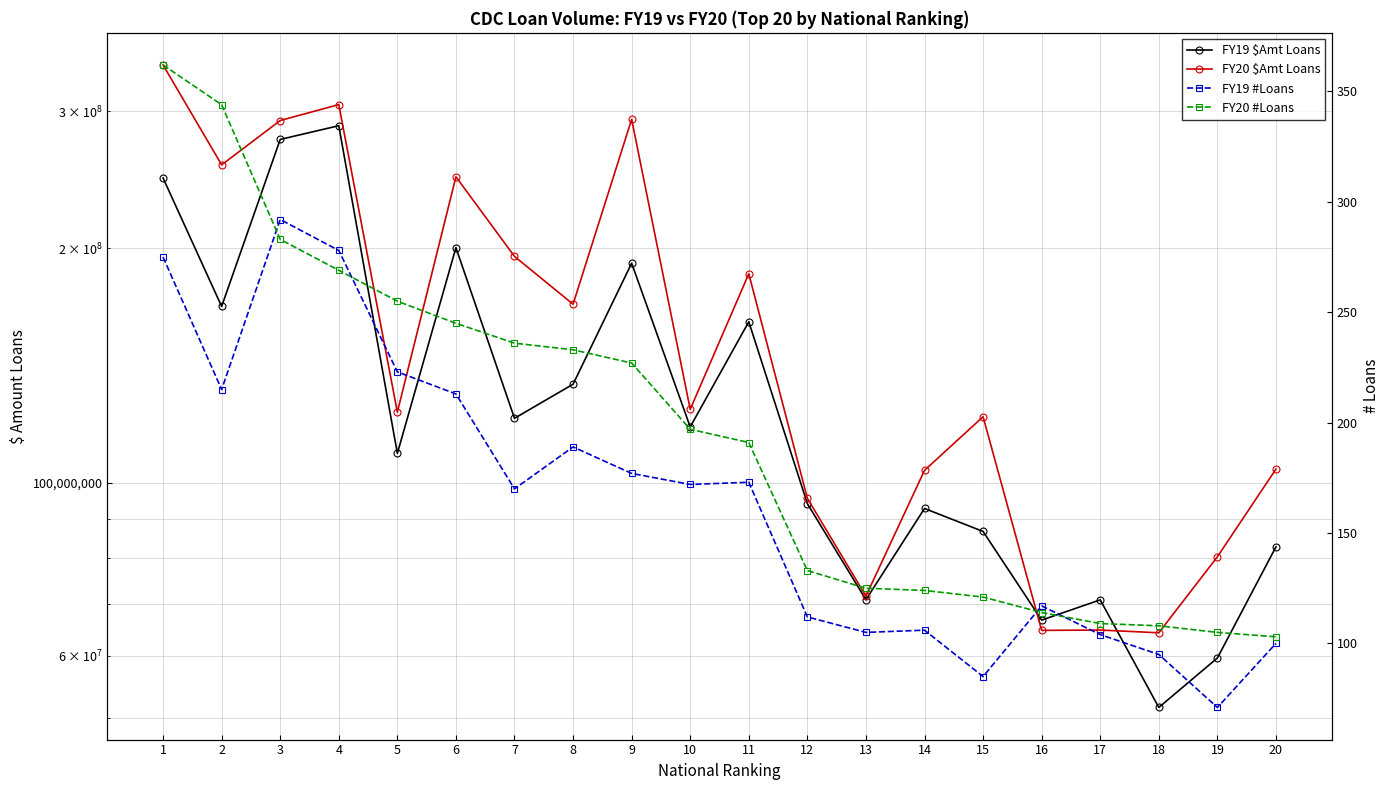

What is the total value across all series at 15?

208220206